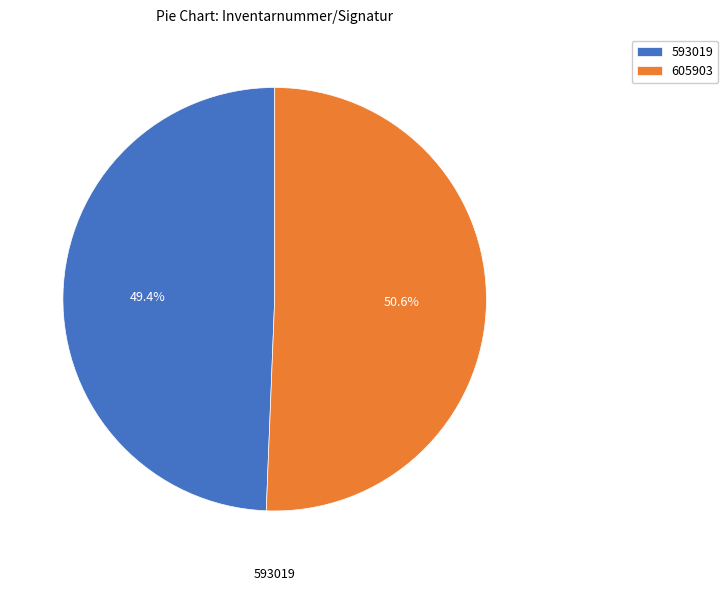

What is the majority slice?

605903